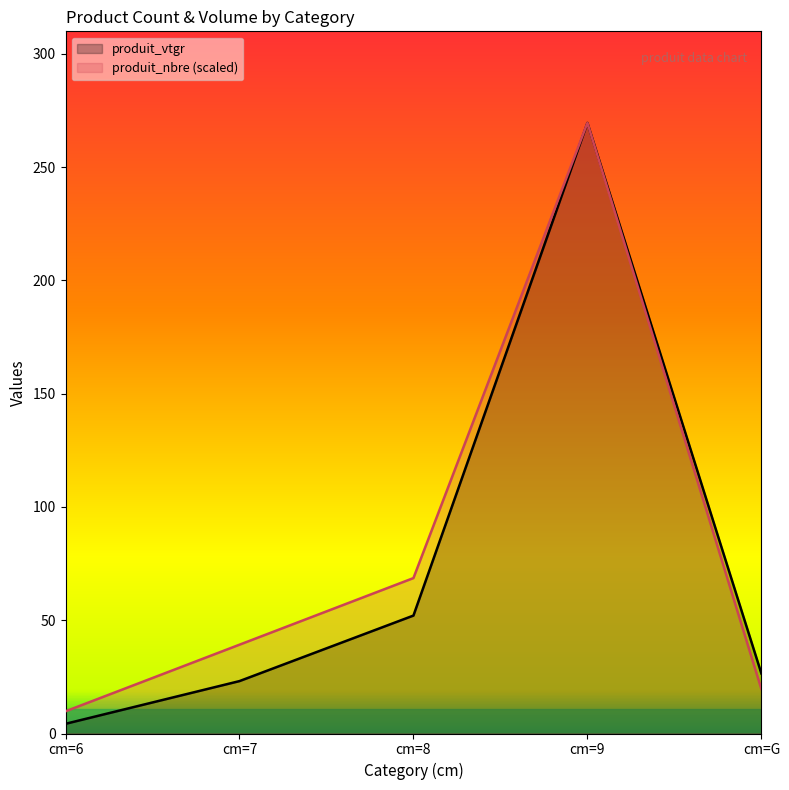

How many lines are shown in the chart?

2